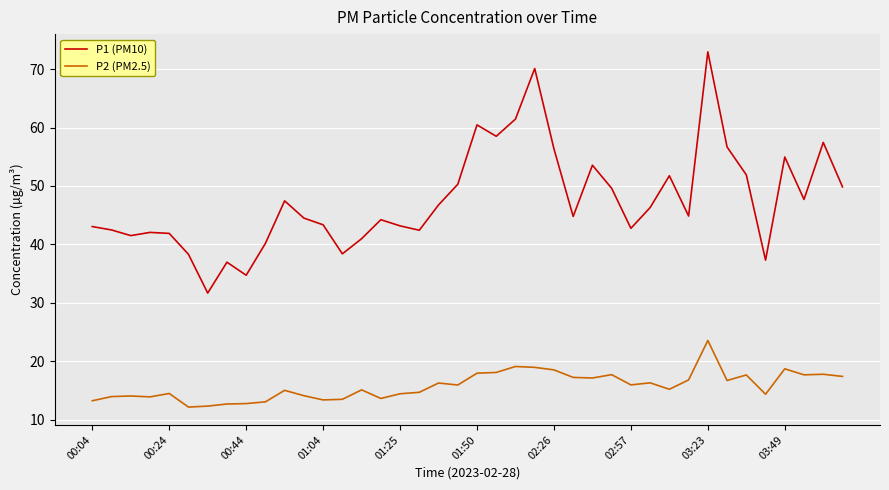

True or false: P1 (PM10) and P2 (PM2.5) intersect in this chart.

False